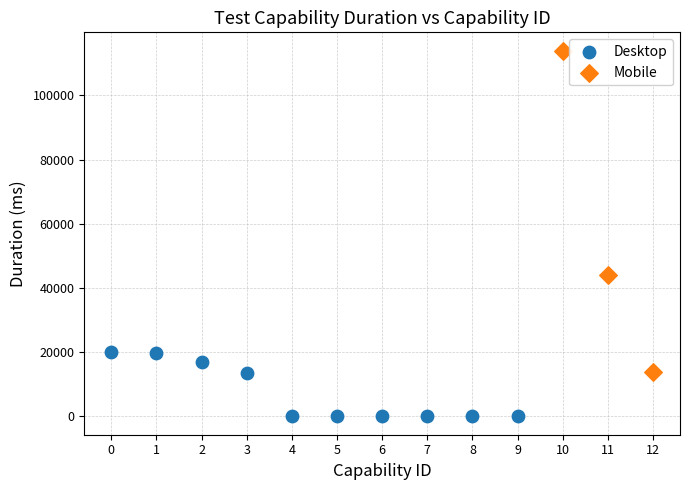

Which series reaches the minimum Y coordinate?

Desktop